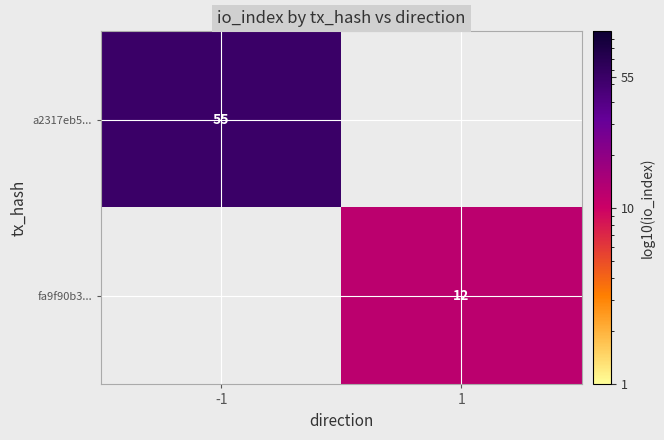

The value of fa9f90b3... at 1 is 5. True or false?

False